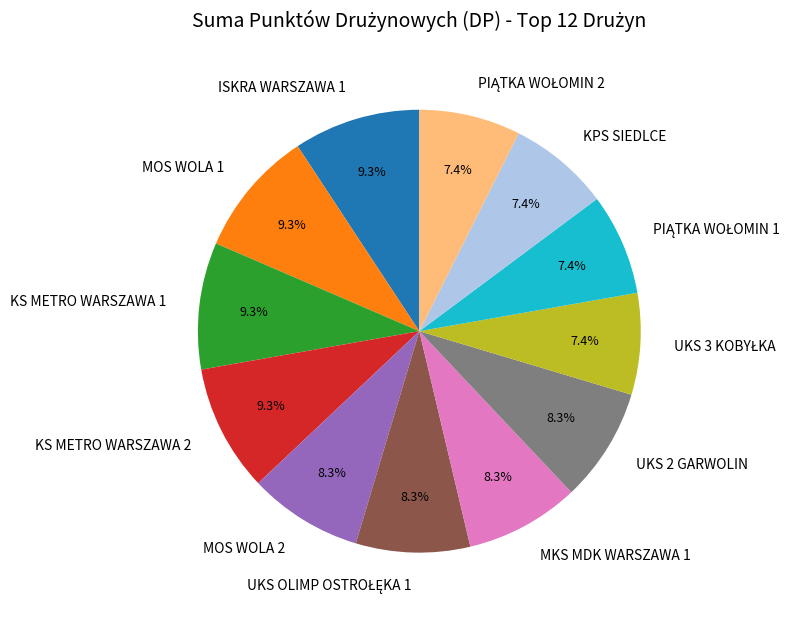

The KPS SIEDLCE slice represents 7% of the pie. True or false?

True